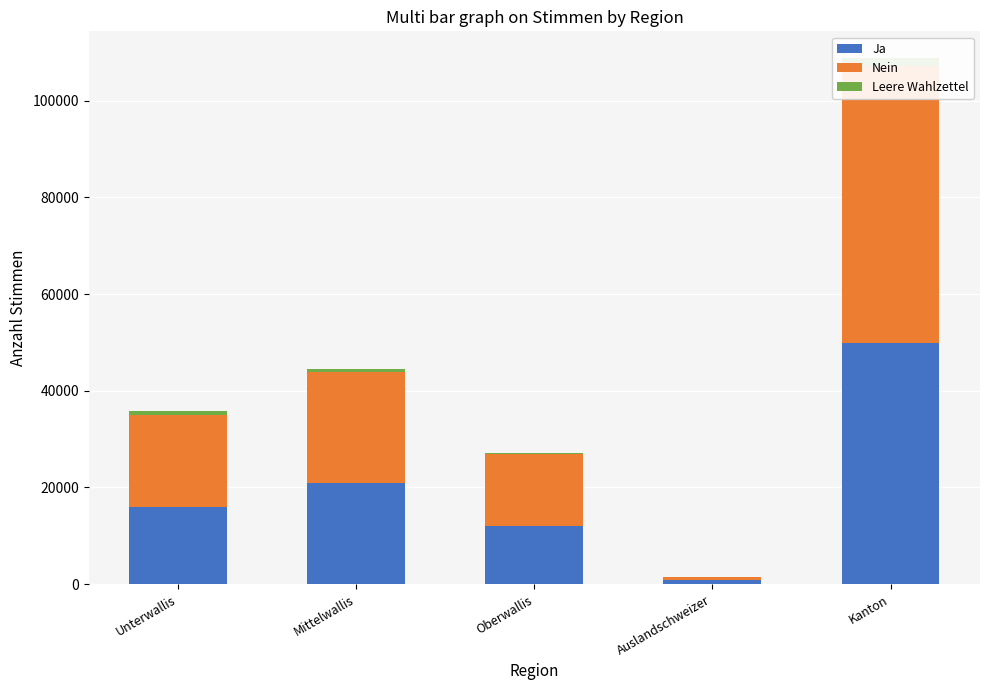

What is the label of the 1st bar from the right?

Kanton